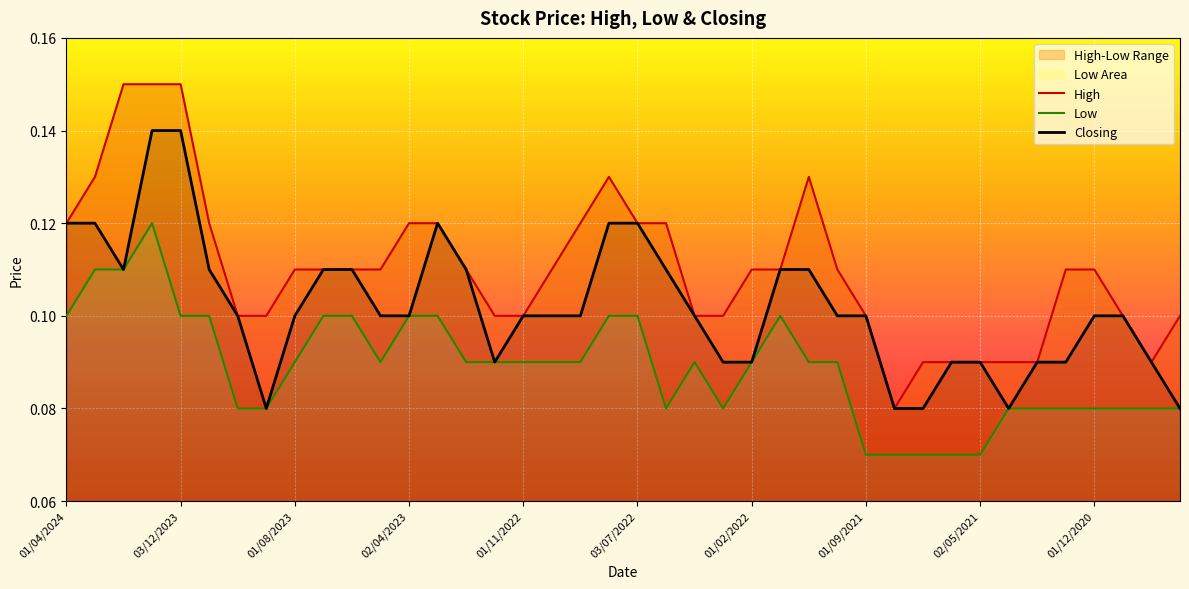

How many interior local valleys does the High series have?

2